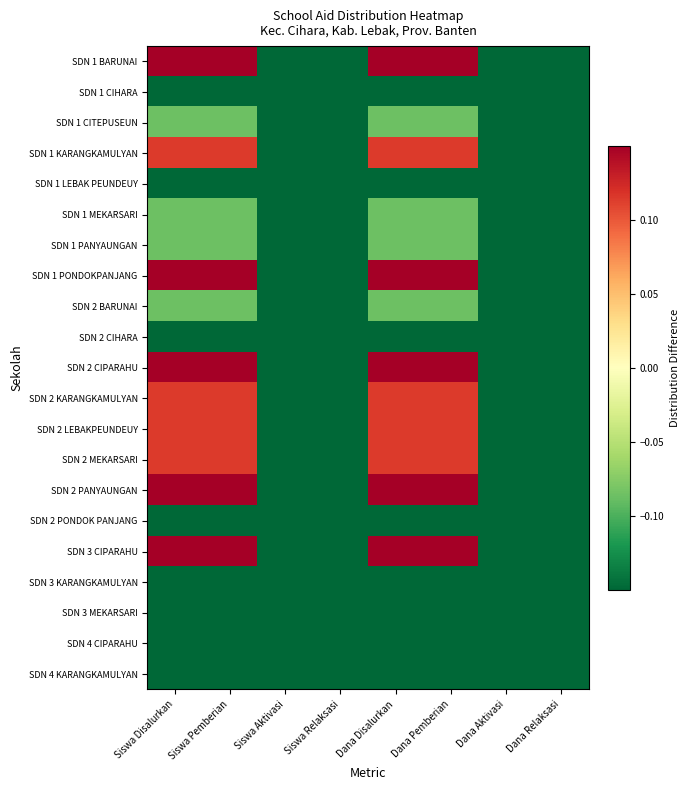

Reading right to left, list all the values displayed in this chart.

SDN 1 BARUNAI: Dana Relaksasi=-1.0	Dana Aktivasi=-1.0	Dana Pemberian=0.5	Dana Disalurkan=0.5	Siswa Relaksasi=-1.0	Siswa Aktivasi=-1.0	Siswa Pemberian=0.5	Siswa Disalurkan=0.5
SDN 1 CIHARA: Dana Relaksasi=-1.0	Dana Aktivasi=-1.0	Dana Pemberian=-0.4	Dana Disalurkan=-0.4	Siswa Relaksasi=-1.0	Siswa Aktivasi=-1.0	Siswa Pemberian=-0.4	Siswa Disalurkan=-0.4
SDN 1 CITEPUSEUN: Dana Relaksasi=-1.0	Dana Aktivasi=-1.0	Dana Pemberian=-0.1	Dana Disalurkan=-0.1	Siswa Relaksasi=-1.0	Siswa Aktivasi=-1.0	Siswa Pemberian=-0.1	Siswa Disalurkan=-0.1
SDN 1 KARANGKAMULYAN: Dana Relaksasi=-1.0	Dana Aktivasi=-1.0	Dana Pemberian=0.1	Dana Disalurkan=0.1	Siswa Relaksasi=-1.0	Siswa Aktivasi=-1.0	Siswa Pemberian=0.1	Siswa Disalurkan=0.1
SDN 1 LEBAK PEUNDEUY: Dana Relaksasi=-1.0	Dana Aktivasi=-1.0	Dana Pemberian=-0.3	Dana Disalurkan=-0.3	Siswa Relaksasi=-1.0	Siswa Aktivasi=-1.0	Siswa Pemberian=-0.3	Siswa Disalurkan=-0.3
SDN 1 MEKARSARI: Dana Relaksasi=-1.0	Dana Aktivasi=-1.0	Dana Pemberian=-0.1	Dana Disalurkan=-0.1	Siswa Relaksasi=-1.0	Siswa Aktivasi=-1.0	Siswa Pemberian=-0.1	Siswa Disalurkan=-0.1
SDN 1 PANYAUNGAN: Dana Relaksasi=-1.0	Dana Aktivasi=-1.0	Dana Pemberian=-0.1	Dana Disalurkan=-0.1	Siswa Relaksasi=-1.0	Siswa Aktivasi=-1.0	Siswa Pemberian=-0.1	Siswa Disalurkan=-0.1
SDN 1 PONDOKPANJANG: Dana Relaksasi=-1.0	Dana Aktivasi=-1.0	Dana Pemberian=0.5	Dana Disalurkan=0.5	Siswa Relaksasi=-1.0	Siswa Aktivasi=-1.0	Siswa Pemberian=0.5	Siswa Disalurkan=0.5
SDN 2 BARUNAI: Dana Relaksasi=-1.0	Dana Aktivasi=-1.0	Dana Pemberian=-0.1	Dana Disalurkan=-0.1	Siswa Relaksasi=-1.0	Siswa Aktivasi=-1.0	Siswa Pemberian=-0.1	Siswa Disalurkan=-0.1
SDN 2 CIHARA: Dana Relaksasi=-1.0	Dana Aktivasi=-1.0	Dana Pemberian=-0.3	Dana Disalurkan=-0.3	Siswa Relaksasi=-1.0	Siswa Aktivasi=-1.0	Siswa Pemberian=-0.3	Siswa Disalurkan=-0.3
SDN 2 CIPARAHU: Dana Relaksasi=-1.0	Dana Aktivasi=-1.0	Dana Pemberian=0.3	Dana Disalurkan=0.3	Siswa Relaksasi=-1.0	Siswa Aktivasi=-1.0	Siswa Pemberian=0.3	Siswa Disalurkan=0.3
SDN 2 KARANGKAMULYAN: Dana Relaksasi=-1.0	Dana Aktivasi=-1.0	Dana Pemberian=0.1	Dana Disalurkan=0.1	Siswa Relaksasi=-1.0	Siswa Aktivasi=-1.0	Siswa Pemberian=0.1	Siswa Disalurkan=0.1
SDN 2 LEBAKPEUNDEUY: Dana Relaksasi=-1.0	Dana Aktivasi=-1.0	Dana Pemberian=0.1	Dana Disalurkan=0.1	Siswa Relaksasi=-1.0	Siswa Aktivasi=-1.0	Siswa Pemberian=0.1	Siswa Disalurkan=0.1
SDN 2 MEKARSARI: Dana Relaksasi=-1.0	Dana Aktivasi=-1.0	Dana Pemberian=0.1	Dana Disalurkan=0.1	Siswa Relaksasi=-1.0	Siswa Aktivasi=-1.0	Siswa Pemberian=0.1	Siswa Disalurkan=0.1
SDN 2 PANYAUNGAN: Dana Relaksasi=-1.0	Dana Aktivasi=-1.0	Dana Pemberian=0.5	Dana Disalurkan=0.5	Siswa Relaksasi=-1.0	Siswa Aktivasi=-1.0	Siswa Pemberian=0.5	Siswa Disalurkan=0.5
SDN 2 PONDOK PANJANG: Dana Relaksasi=-1.0	Dana Aktivasi=-1.0	Dana Pemberian=-0.3	Dana Disalurkan=-0.3	Siswa Relaksasi=-1.0	Siswa Aktivasi=-1.0	Siswa Pemberian=-0.3	Siswa Disalurkan=-0.3
SDN 3 CIPARAHU: Dana Relaksasi=-1.0	Dana Aktivasi=-1.0	Dana Pemberian=0.3	Dana Disalurkan=0.3	Siswa Relaksasi=-1.0	Siswa Aktivasi=-1.0	Siswa Pemberian=0.3	Siswa Disalurkan=0.3
SDN 3 KARANGKAMULYAN: Dana Relaksasi=-1.0	Dana Aktivasi=-1.0	Dana Pemberian=-0.3	Dana Disalurkan=-0.3	Siswa Relaksasi=-1.0	Siswa Aktivasi=-1.0	Siswa Pemberian=-0.3	Siswa Disalurkan=-0.3
SDN 3 MEKARSARI: Dana Relaksasi=-1.0	Dana Aktivasi=-1.0	Dana Pemberian=-0.2	Dana Disalurkan=-0.2	Siswa Relaksasi=-1.0	Siswa Aktivasi=-1.0	Siswa Pemberian=-0.2	Siswa Disalurkan=-0.2
SDN 4 CIPARAHU: Dana Relaksasi=-1.0	Dana Aktivasi=-1.0	Dana Pemberian=-0.2	Dana Disalurkan=-0.2	Siswa Relaksasi=-1.0	Siswa Aktivasi=-1.0	Siswa Pemberian=-0.2	Siswa Disalurkan=-0.2
SDN 4 KARANGKAMULYAN: Dana Relaksasi=-1.0	Dana Aktivasi=-1.0	Dana Pemberian=-0.4	Dana Disalurkan=-0.4	Siswa Relaksasi=-1.0	Siswa Aktivasi=-1.0	Siswa Pemberian=-0.4	Siswa Disalurkan=-0.4